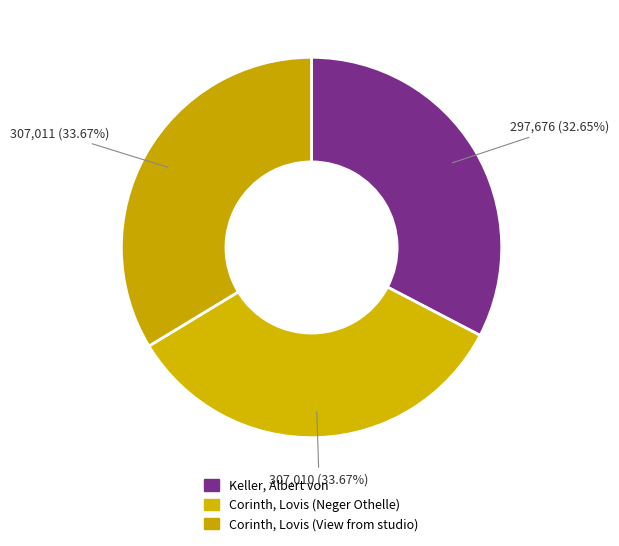

Is Keller, Albert von the majority of the pie?

No